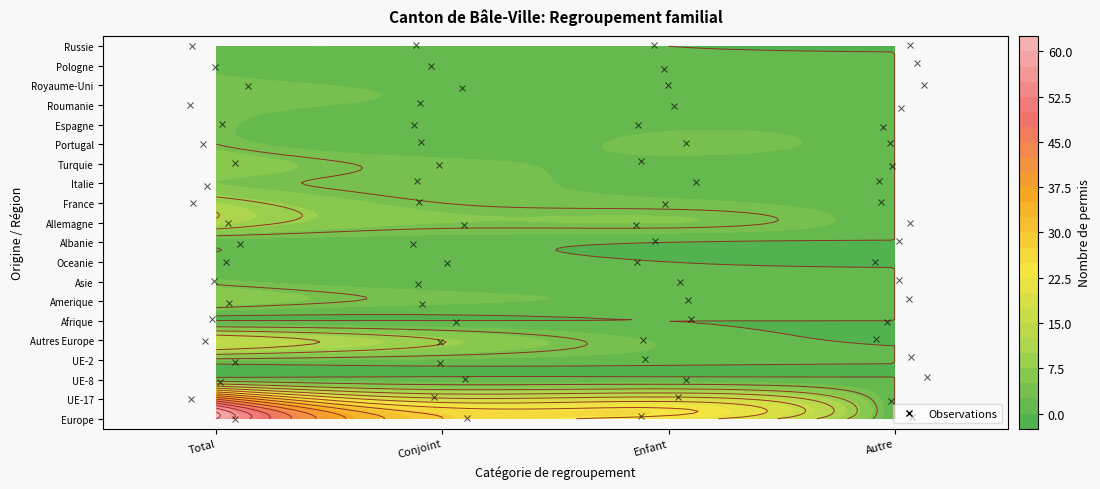

Where does the Allemagne series first go above 5?

Total